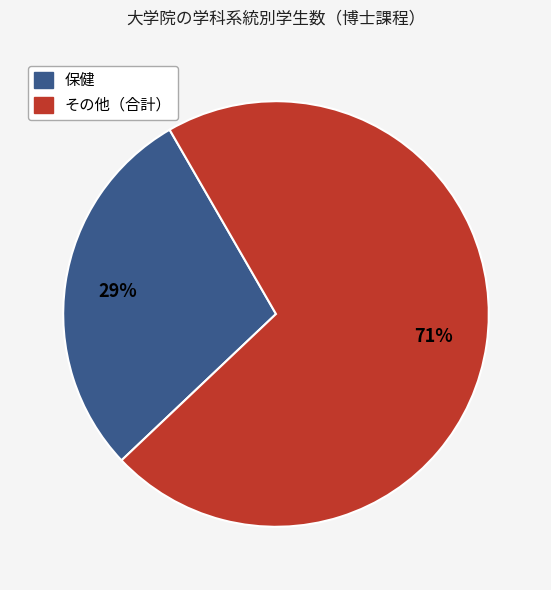

To the nearest percent, what is the average slice percentage?

50%